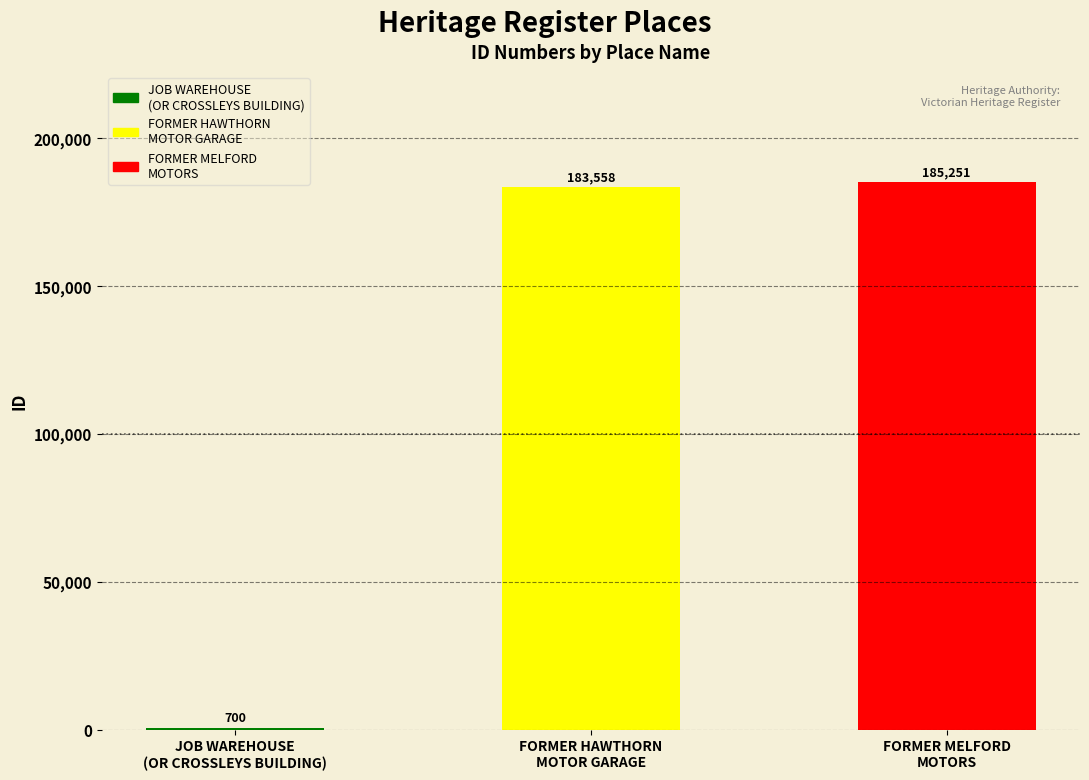

Count the number of values greater than 183558.

1